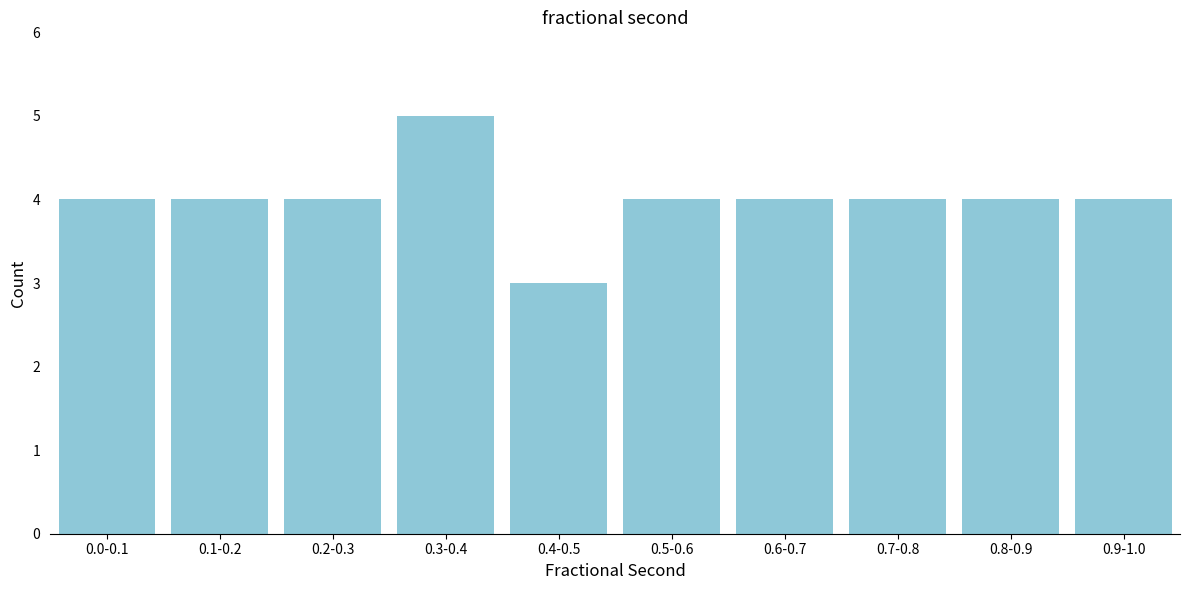

Reading left to right, extract all data points from this chart.

0.0-0.1=4	0.1-0.2=4	0.2-0.3=4	0.3-0.4=5	0.4-0.5=3	0.5-0.6=4	0.6-0.7=4	0.7-0.8=4	0.8-0.9=4	0.9-1.0=4